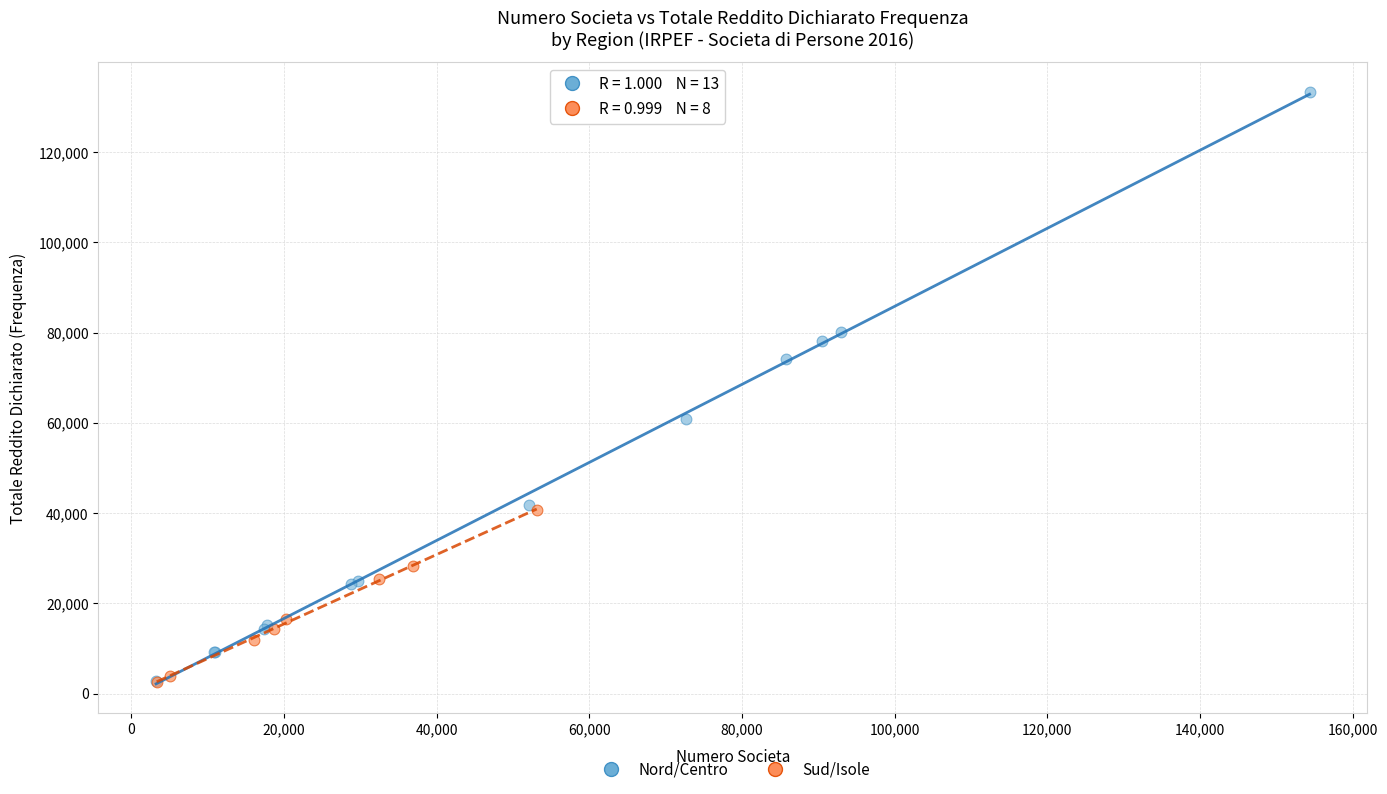

Which series reaches the maximum Y coordinate?

Nord/Centro